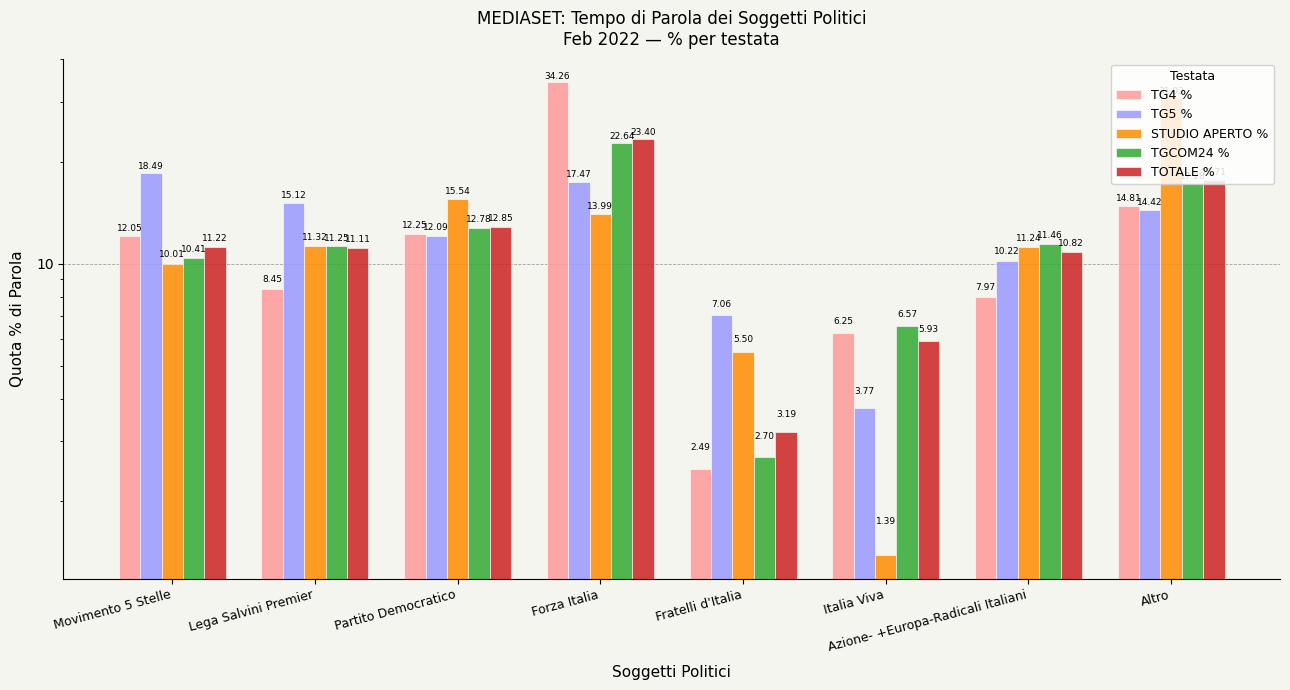

The value of TOTALE % at Italia Viva is 2.9. True or false?

False